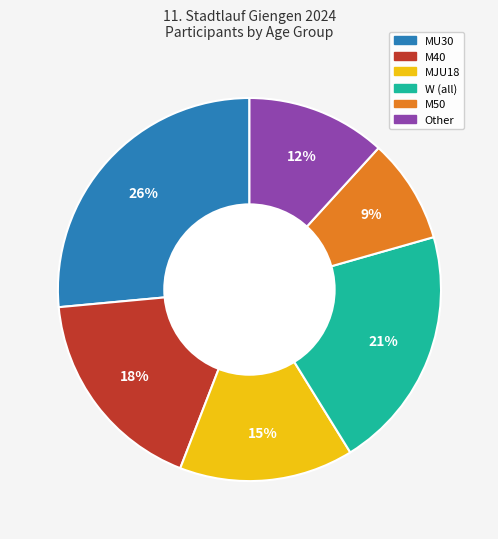

Does any single category account for the majority?

No